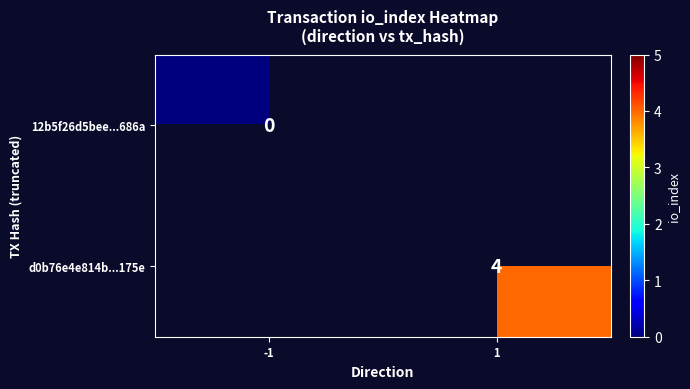

Is the value of d0b76e4e814b...175e at 1 greater than the value of 12b5f26d5bee...686a at -1?

Yes